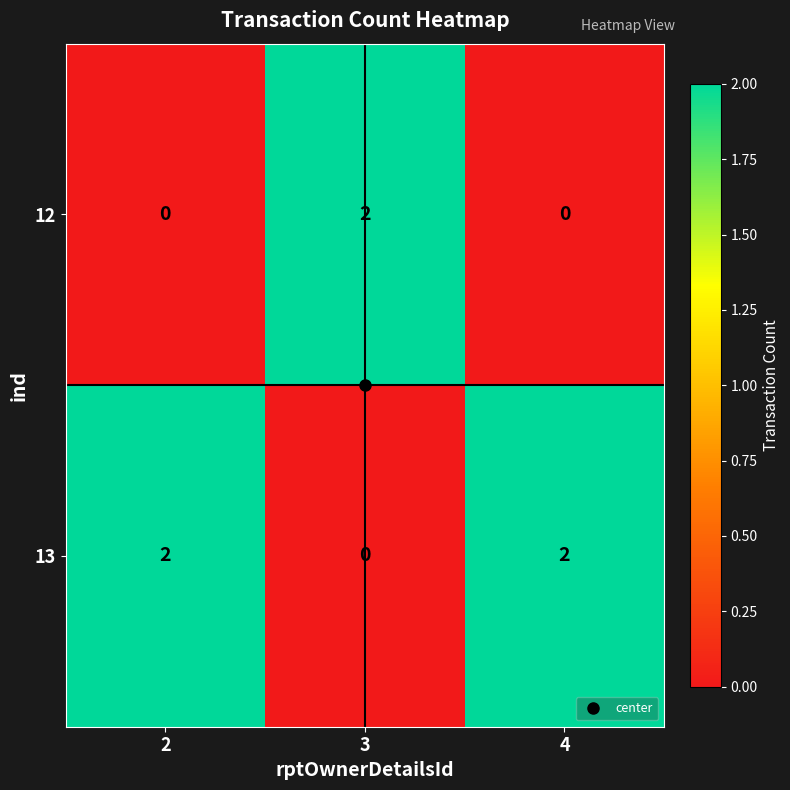

Is the value of 12 at 2 greater than the value of 13 at 4?

No